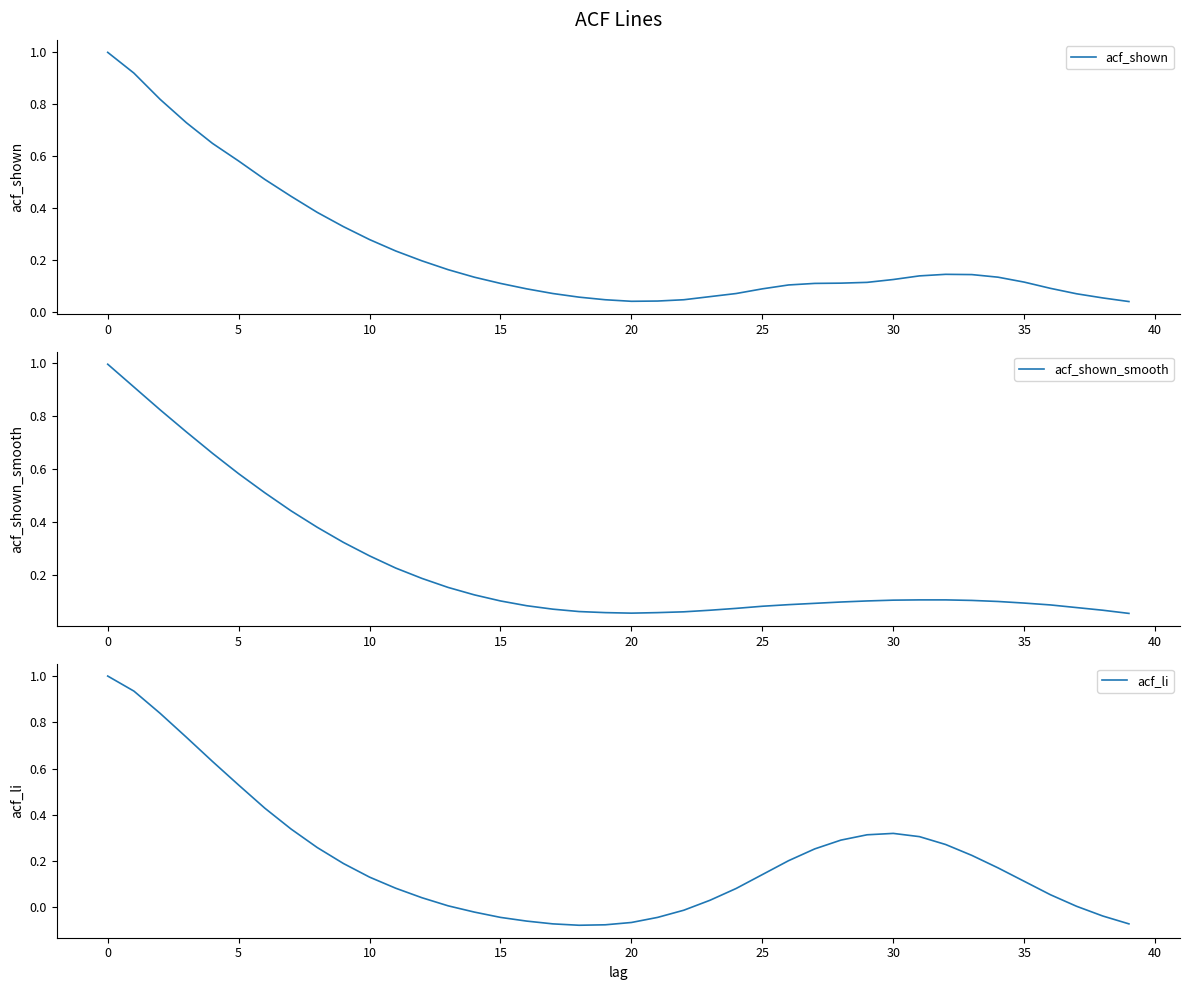

List the series in order of their peak value, highest first.

acf_shown, acf_li, acf_shown_smooth